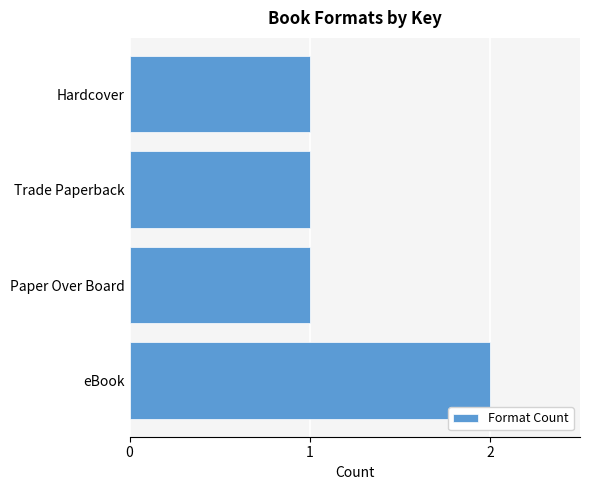

Approximately how many times larger is the value at Hardcover compared to Paper Over Board?

1.0